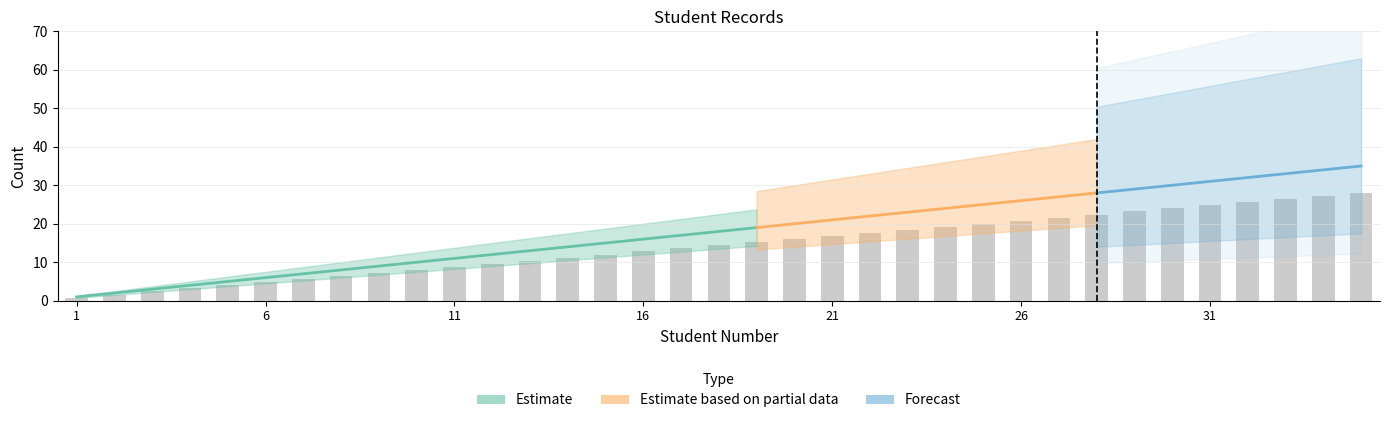

Is it true that the value at 21 is 16.8?

True